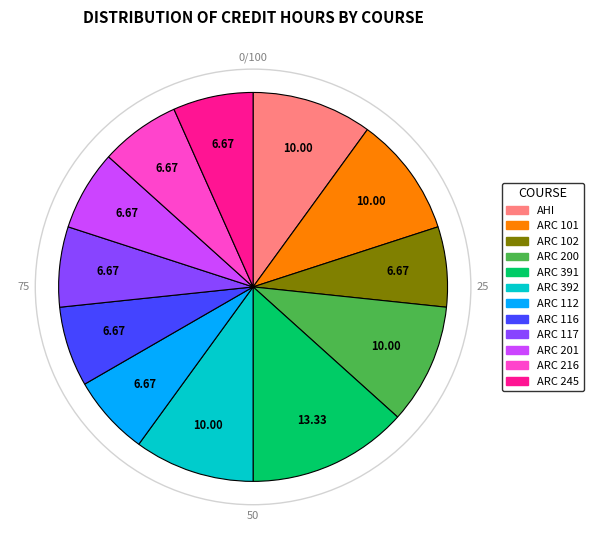

Does any single category account for the majority?

No